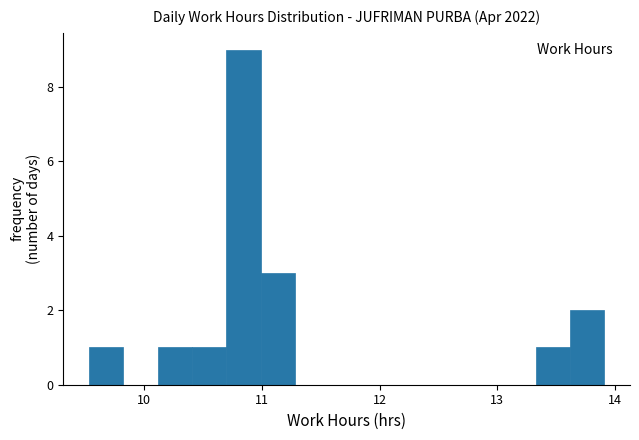

Around what value on the x-axis is the tallest bar? Give the approximate position of its centre, as read against the axis.

10.8